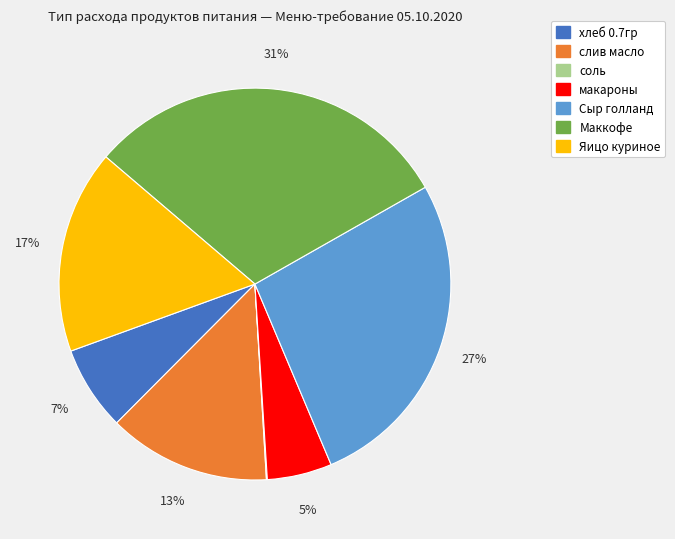

Approximately how many times larger is the value at хлеб 0.7гр compared to Маккофе?

0.2